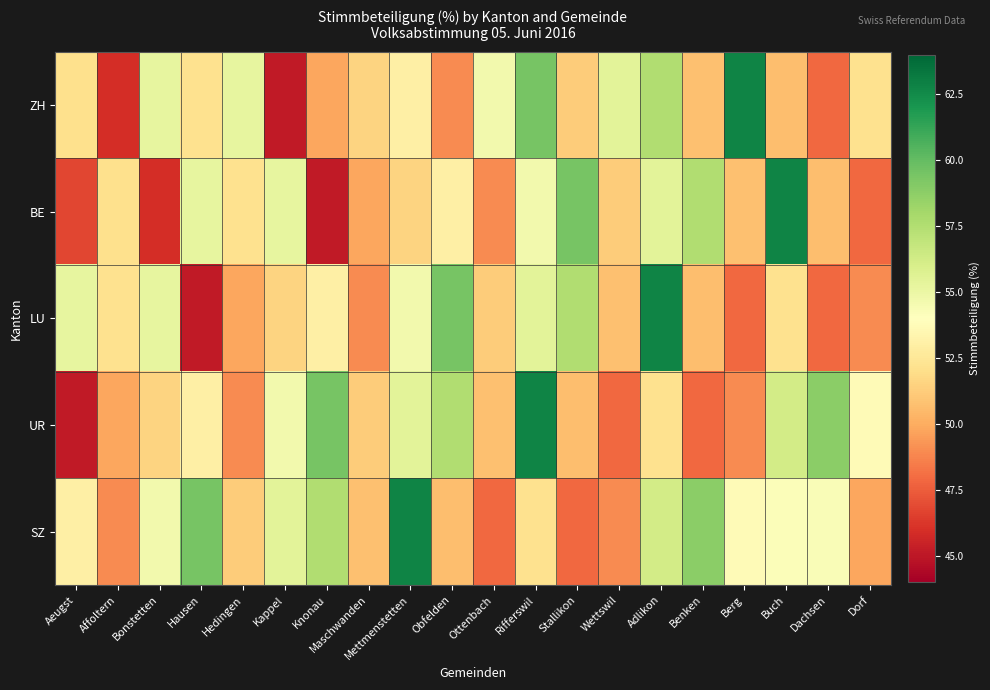

At which category is the sum across all series the highest?

Rifferswil